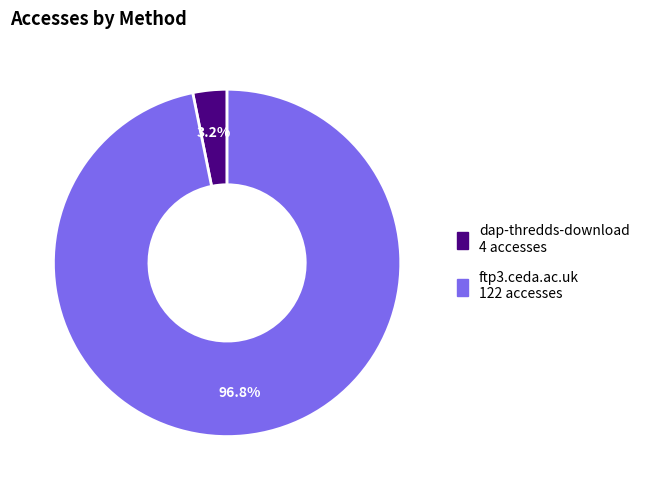

How many segments does this pie chart have?

2